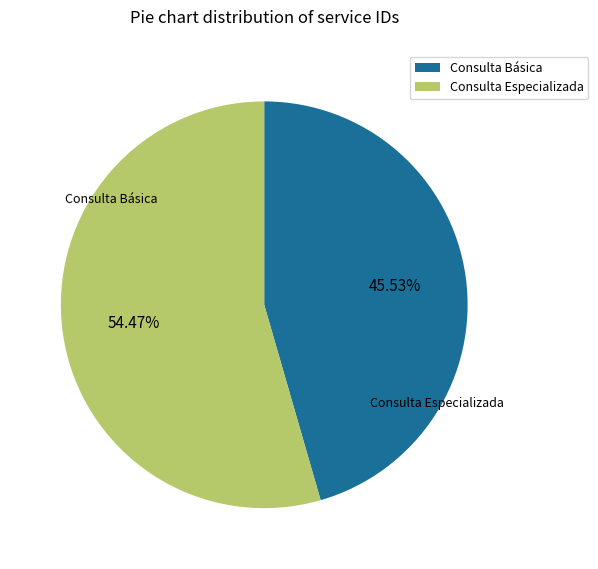

Is there a majority slice in this chart?

Yes